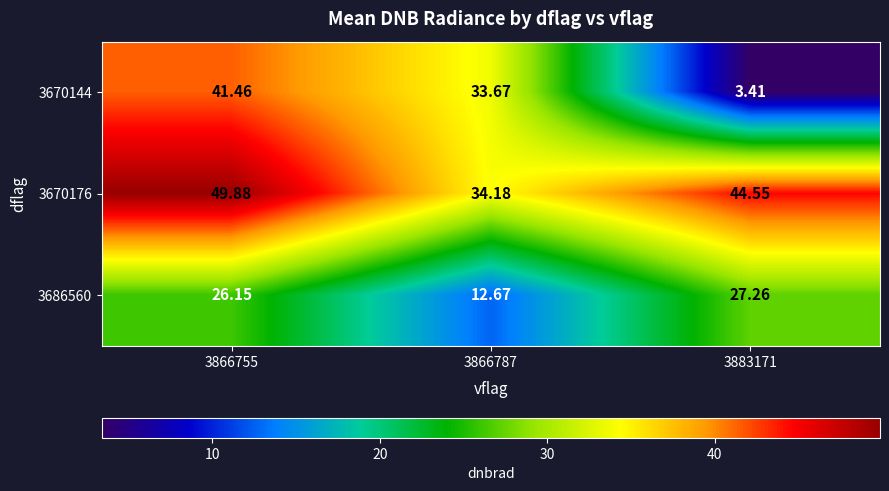

How many distinct data groups are displayed?

3